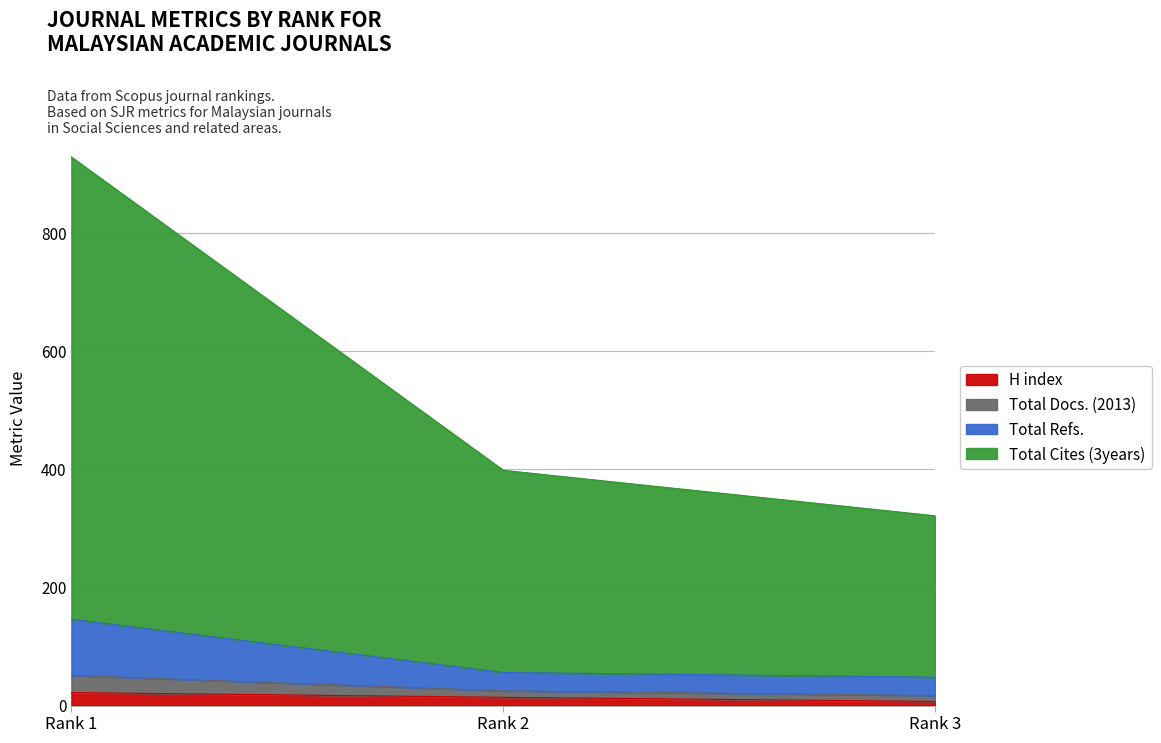

What is the maximum value for H index?

22